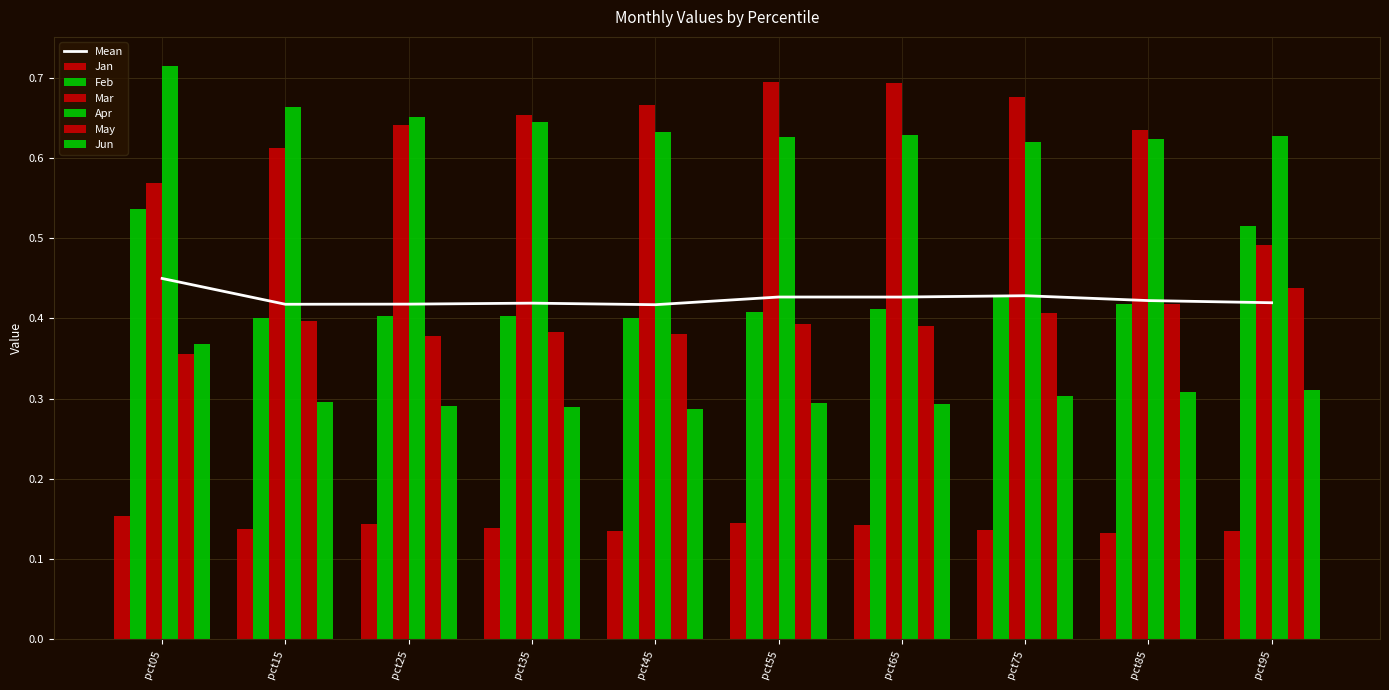

What is the difference between the Apr values at pct05 and pct15?

0.1